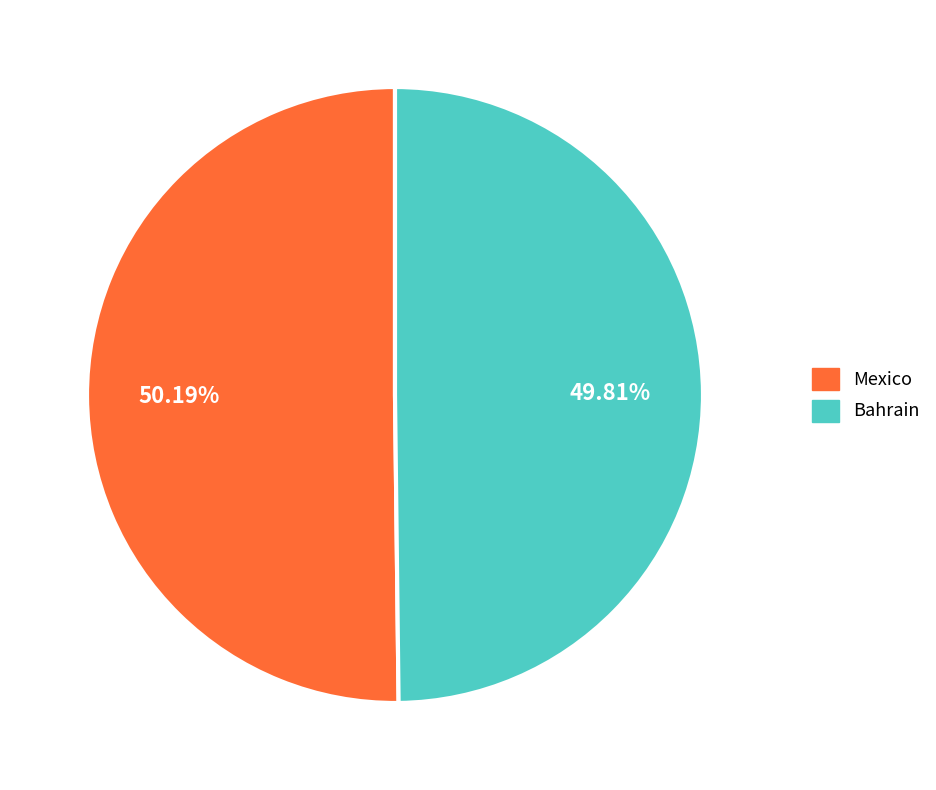

Is there a majority slice in this chart?

Yes